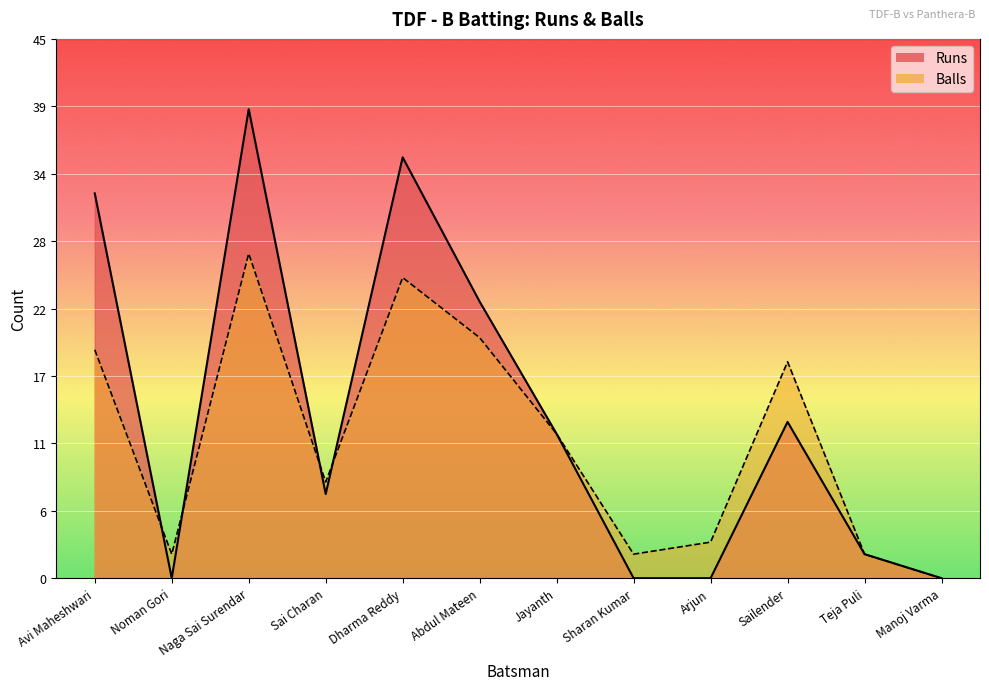

Where do Balls and Runs first cross each other?

Avi Maheshwari and Noman Gori